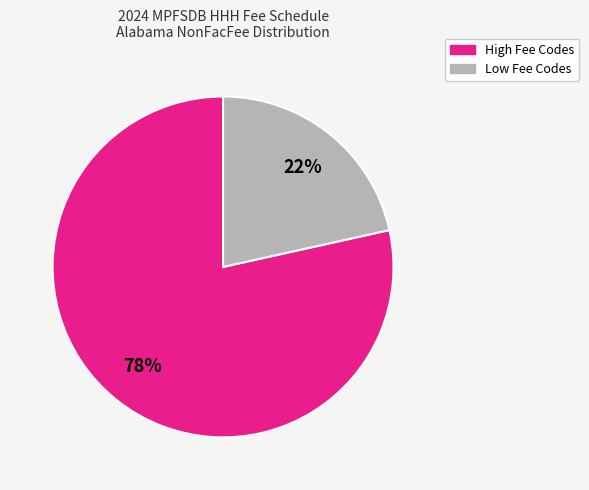

Which has a higher value, High Fee Codes or Low Fee Codes?

High Fee Codes